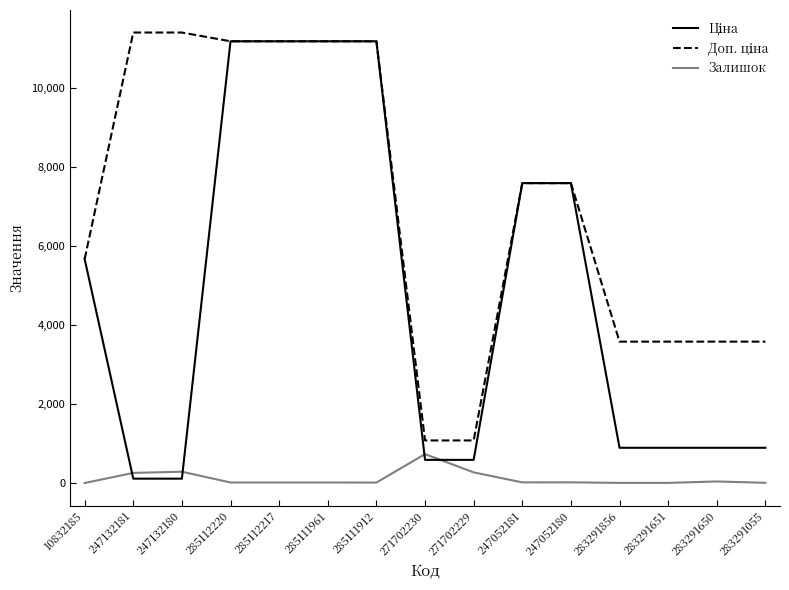

How many lines are shown in the chart?

3